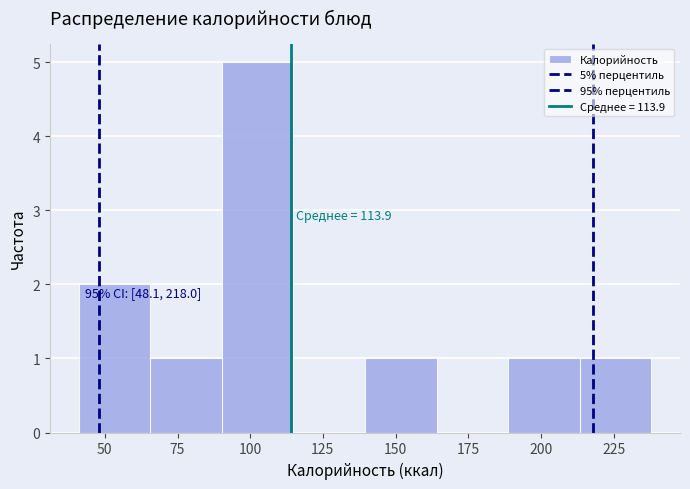

Which range on the x-axis has the tallest bar?

90 to 115